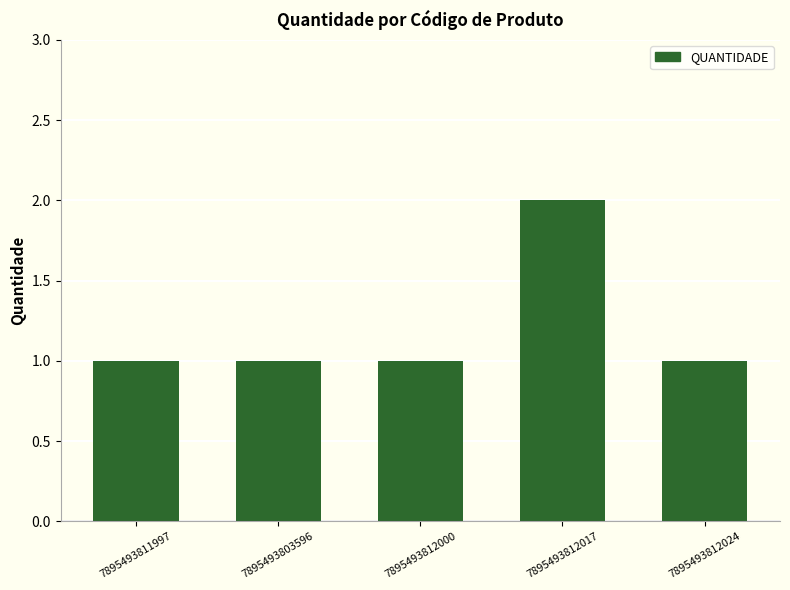

Reading right to left, transcribe all the data shown in this chart.

7895493812024=1	7895493812017=2	7895493812000=1	7895493803596=1	7895493811997=1